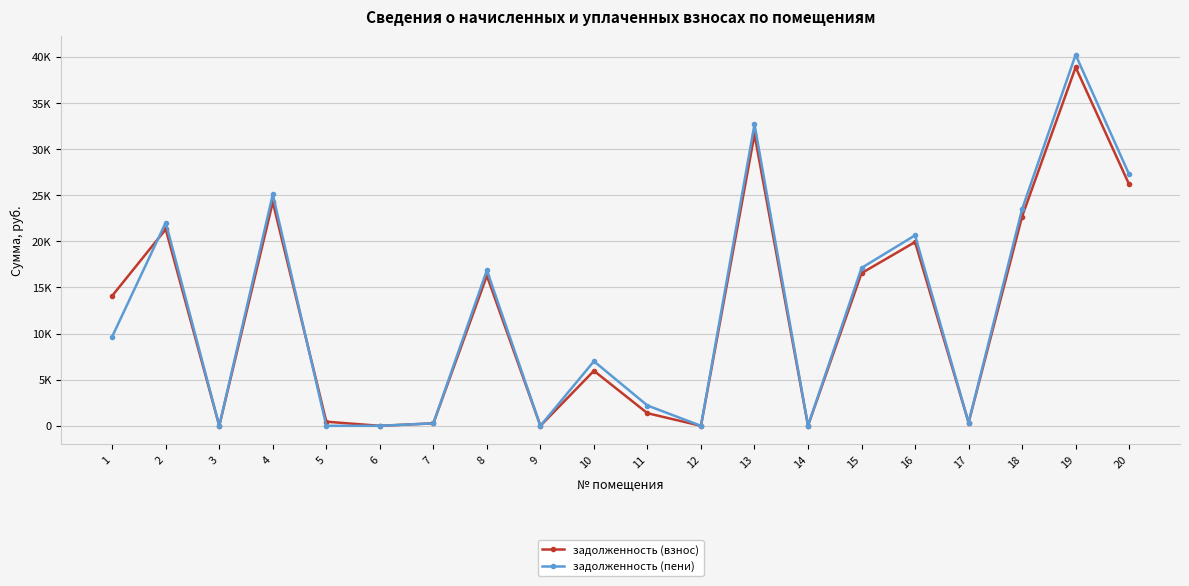

How many interior local valleys does the задолженность (взнос) series have?

6